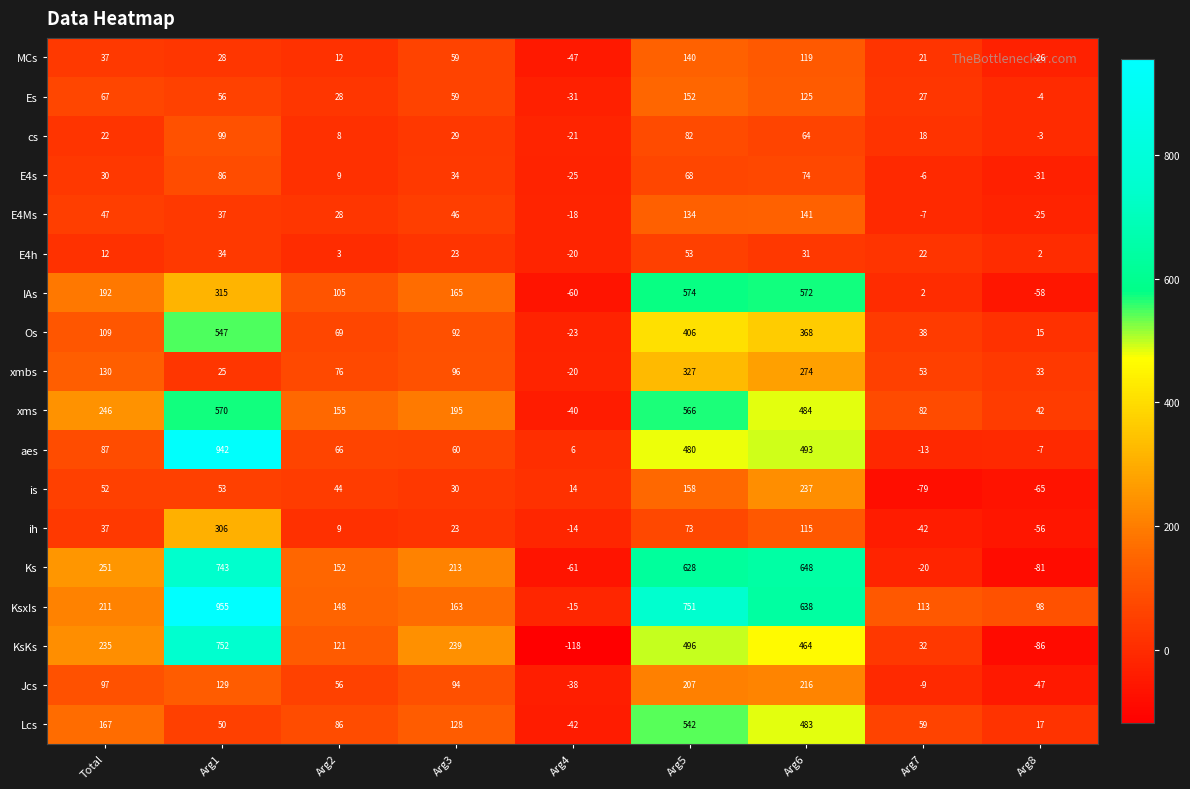

What is the difference between the highest and lowest values at Arg1?

930